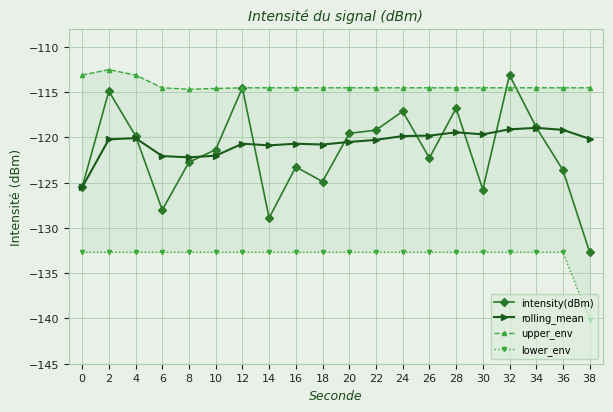

Which series has the largest total across all categories?

upper_env